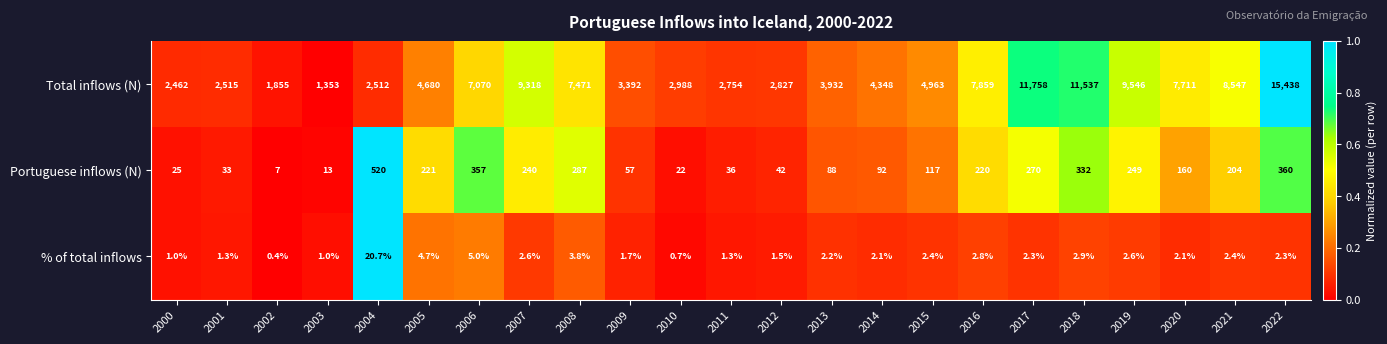

Count the number of data series in this chart.

3